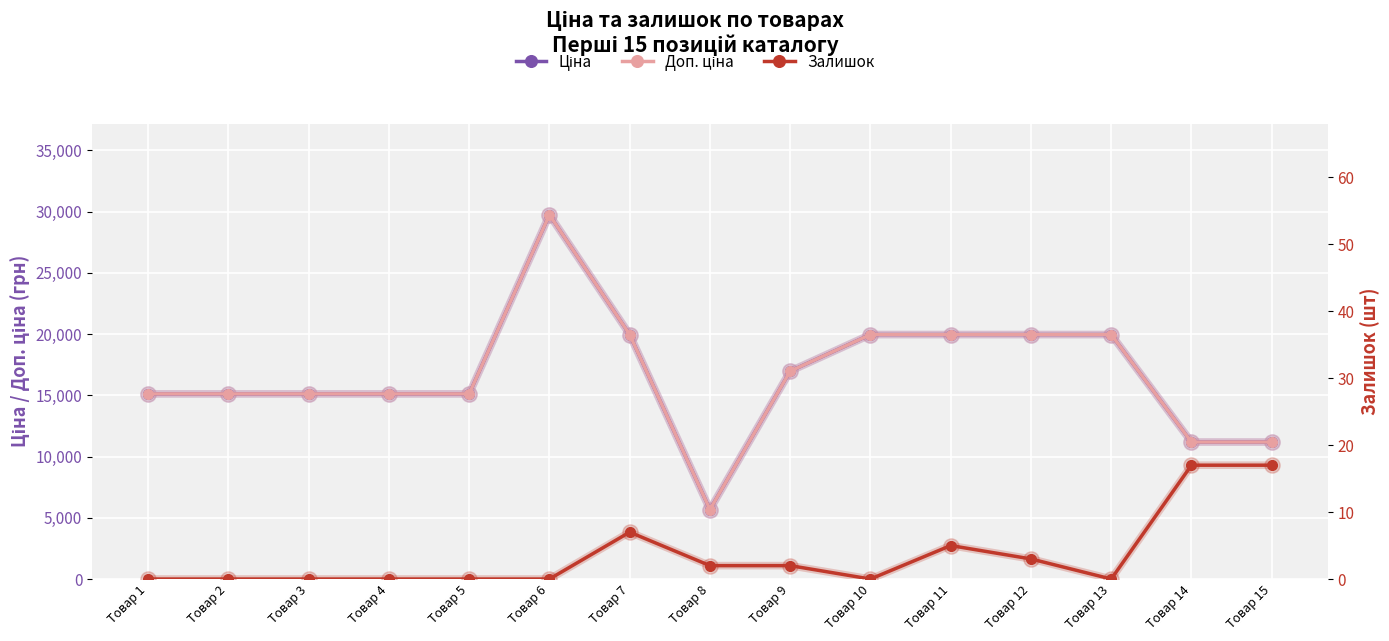

At which label is Ціна closest to 17710?

Товар 9